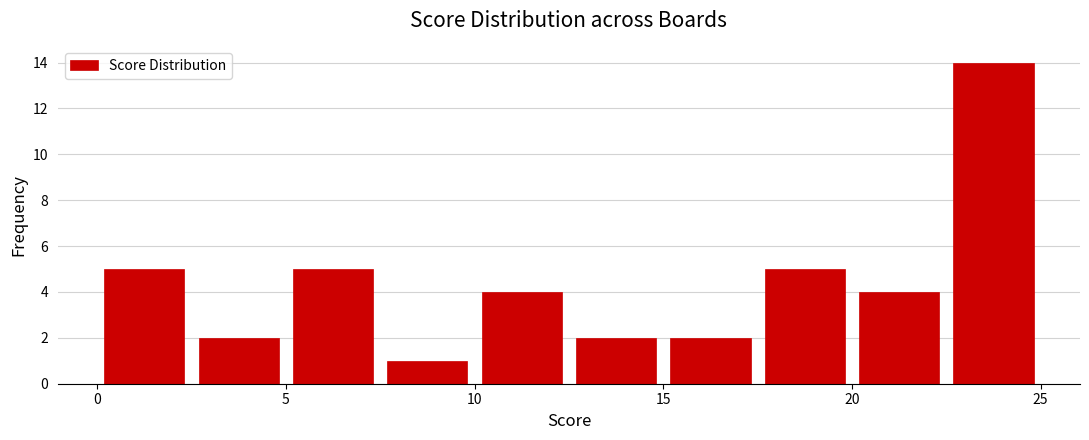

Reading left to right, list every bar in this chart as the range it spans on the x-axis followed by its height. The values are not printed on the chart, so give them approximately, as read against the axis.

0.0 to 2.5: 5
2.5 to 5.0: 2
5.0 to 7.5: 5
7.5 to 10.0: 1
10.0 to 12.5: 4
12.5 to 15.0: 2
15.0 to 17.5: 2
17.5 to 20.0: 5
20.0 to 22.5: 4
22.5 to 25.0: 14